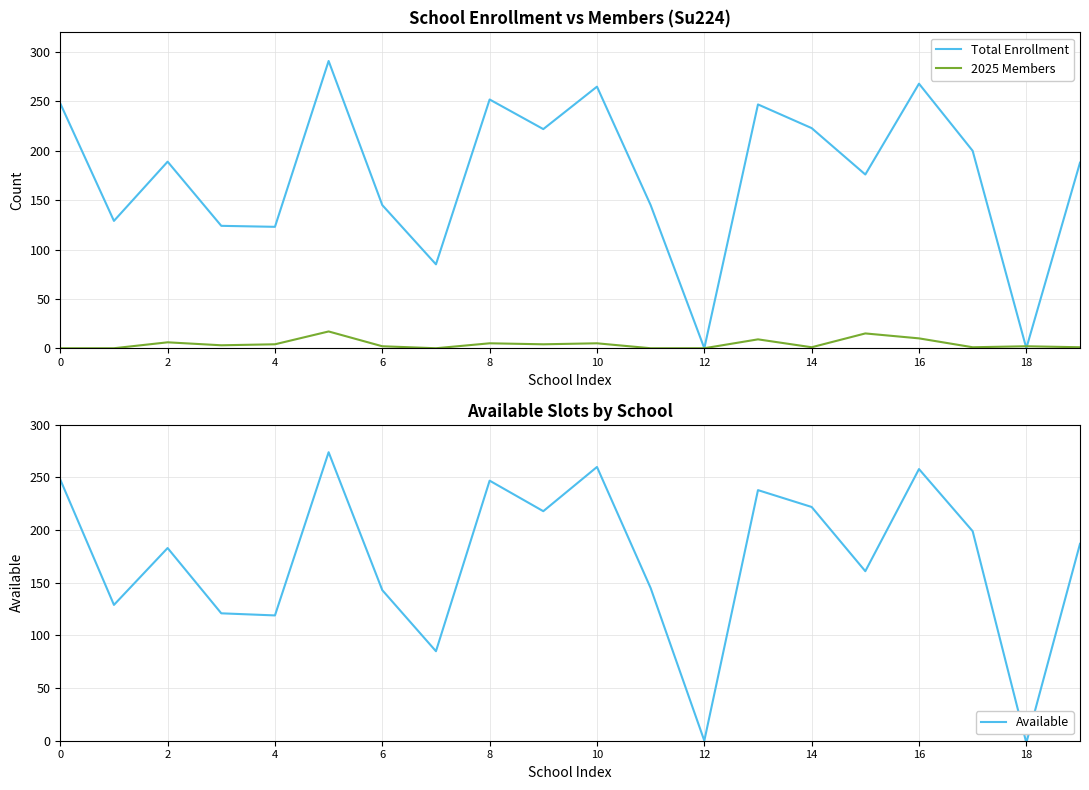

Which series ends up on top after the final intersection of 2025 Members and Available?

Available